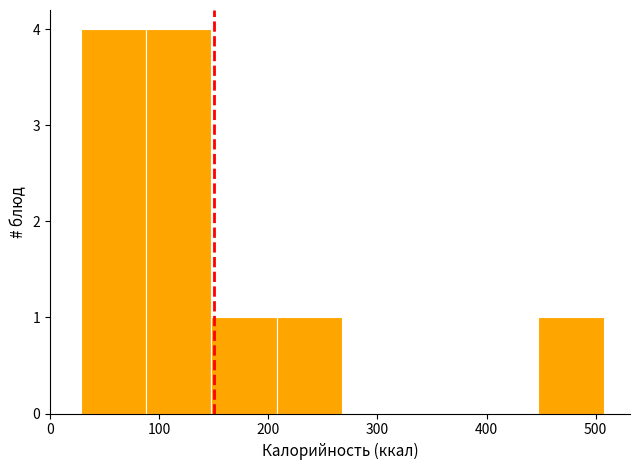

What is the height of the bar covering 150 to 210 on the x-axis? Neither the bar edges nor the heights are printed on the chart, so give them approximately, as read against the axes.

1